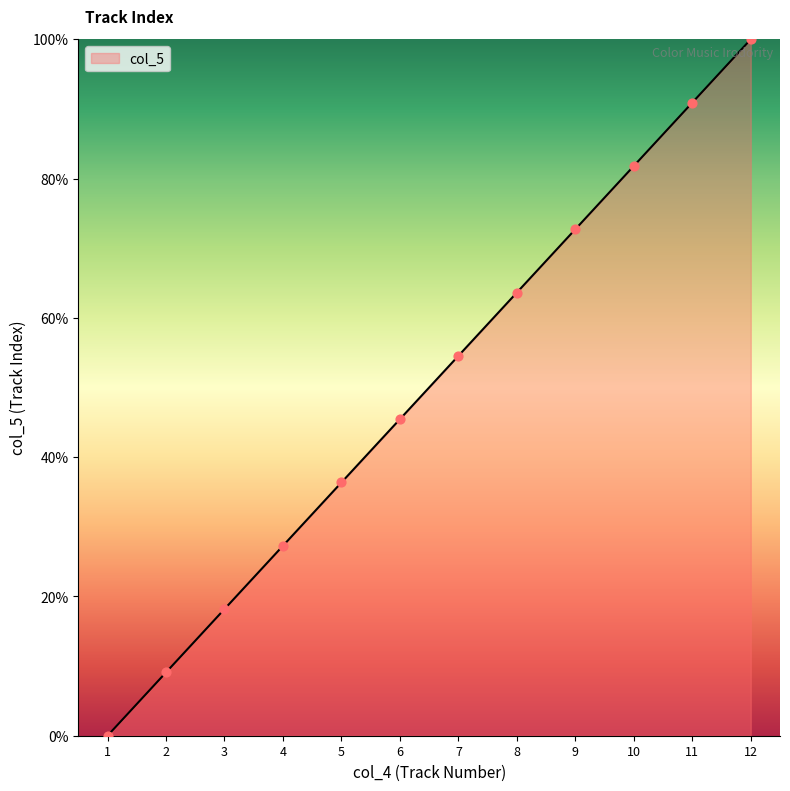

What is the change in value from 1 to 7?

+54.5